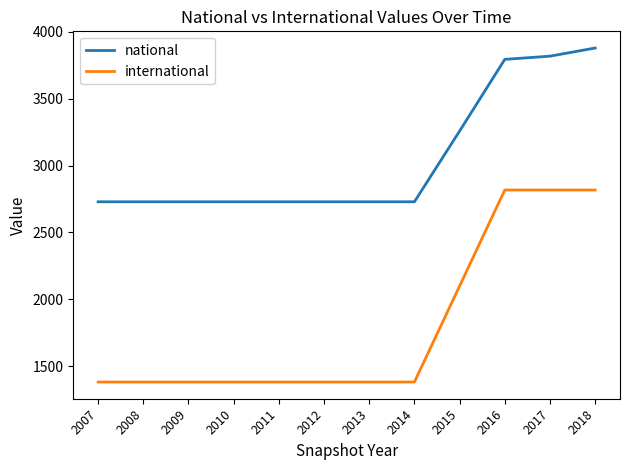

The national series shows 2729.0 at 2011. True or false?

True